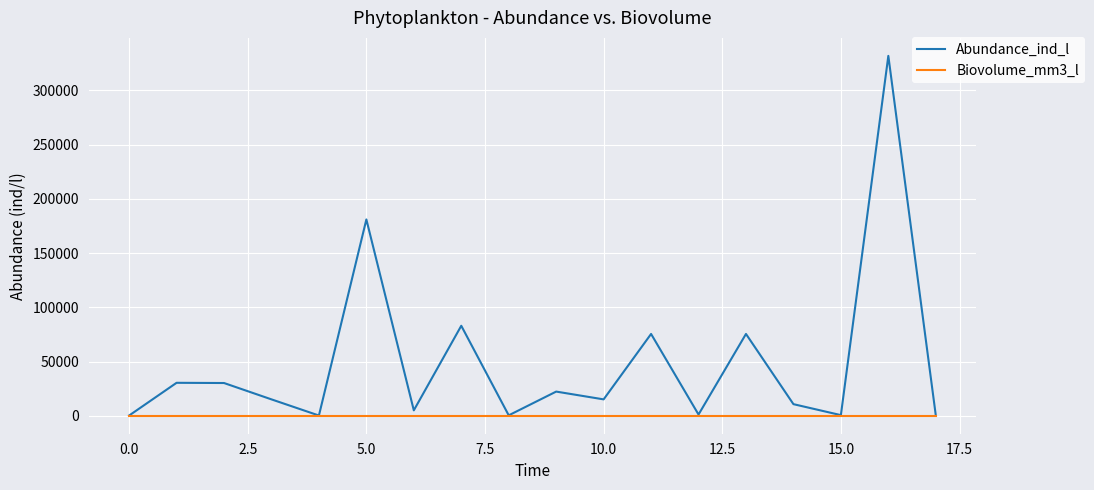

Rank the series by their maximum value, from highest to lowest.

Abundance_ind_l, Biovolume_mm3_l